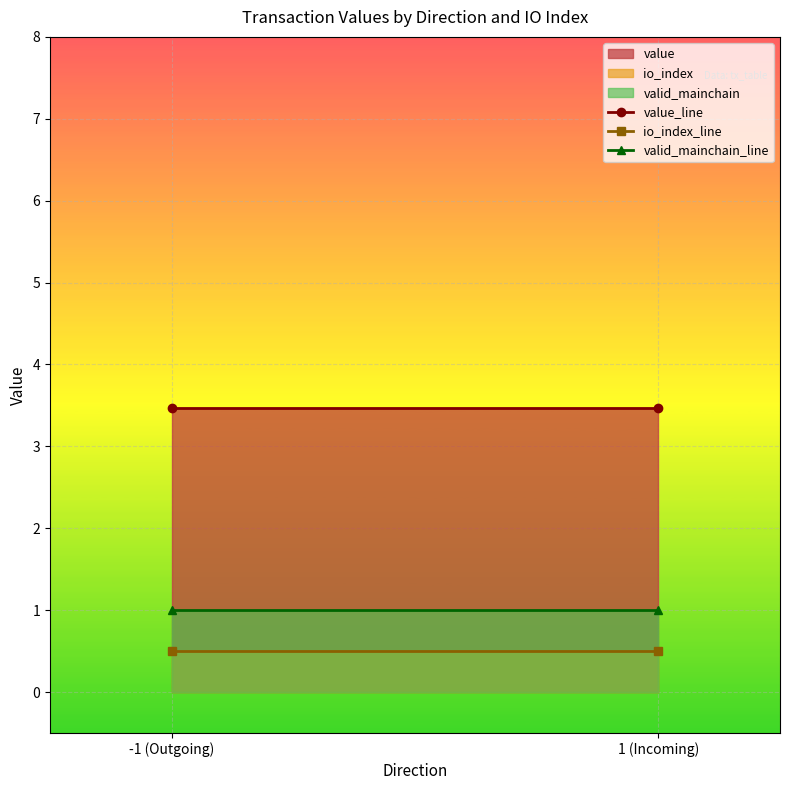

Rank the series at -1 (Outgoing) from highest to lowest value.

value, valid_mainchain, io_index